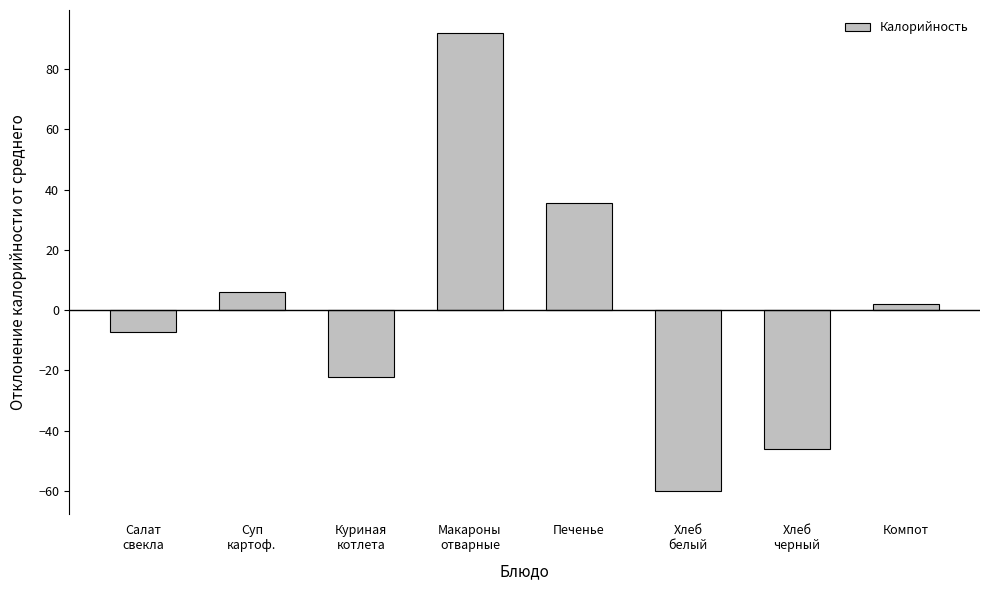

How many negative values are there?

4